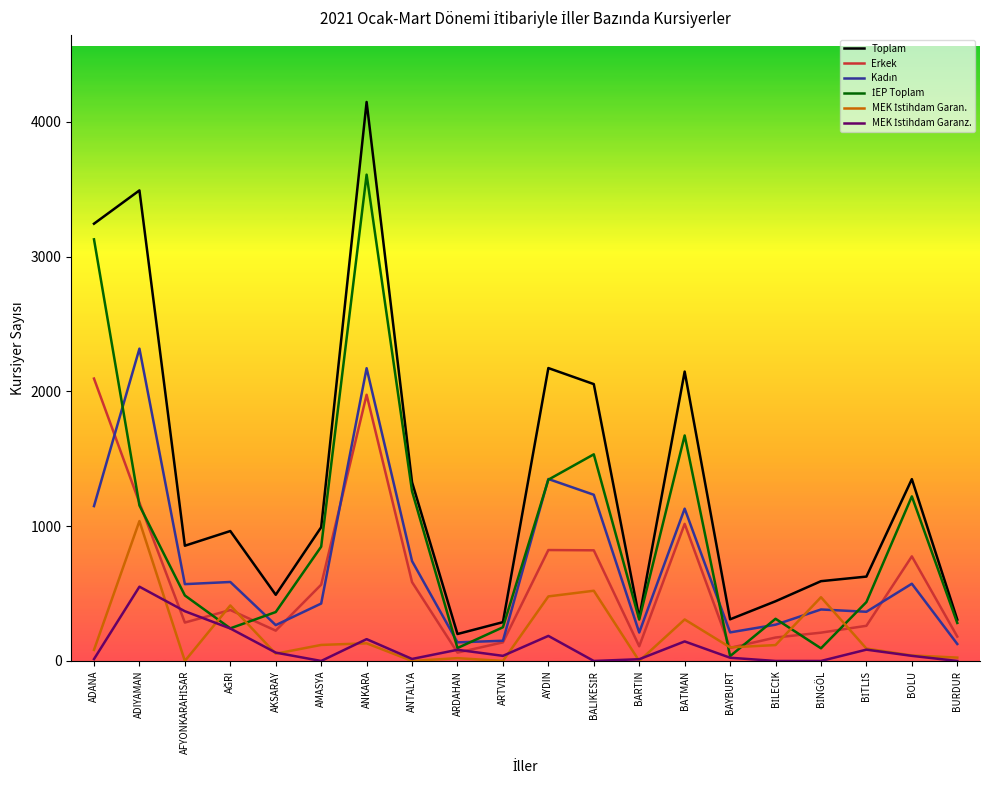

Which series has the largest range (max minus min)?

Toplam